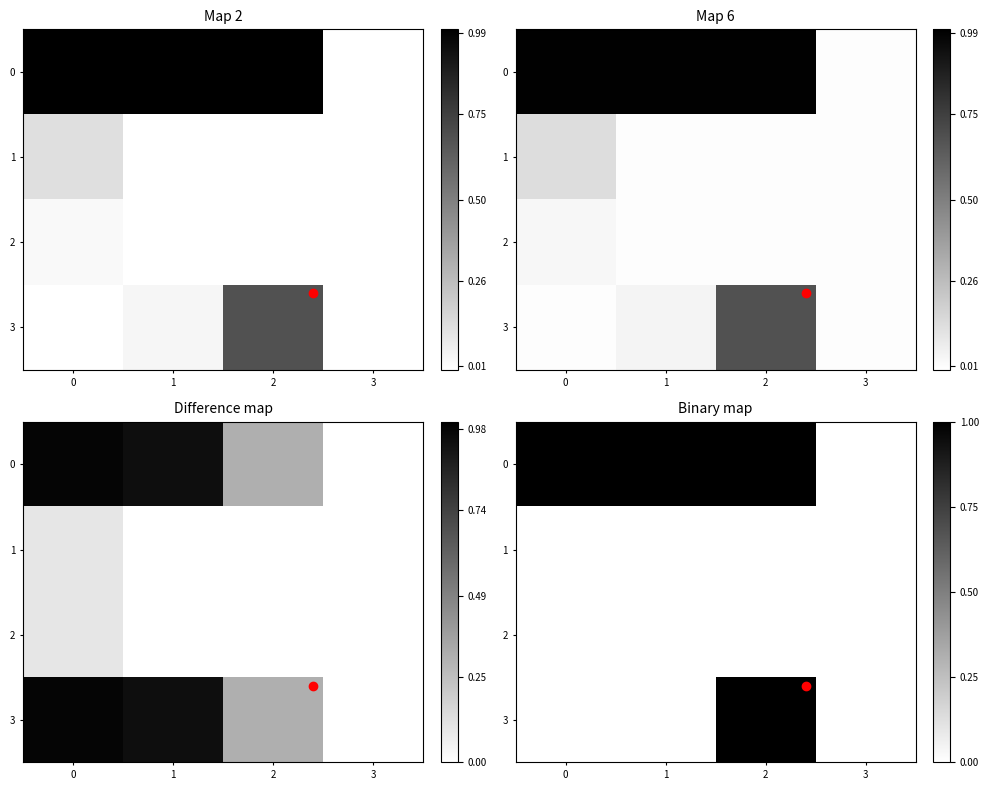

What is the difference between the highest and lowest values at 1?

1